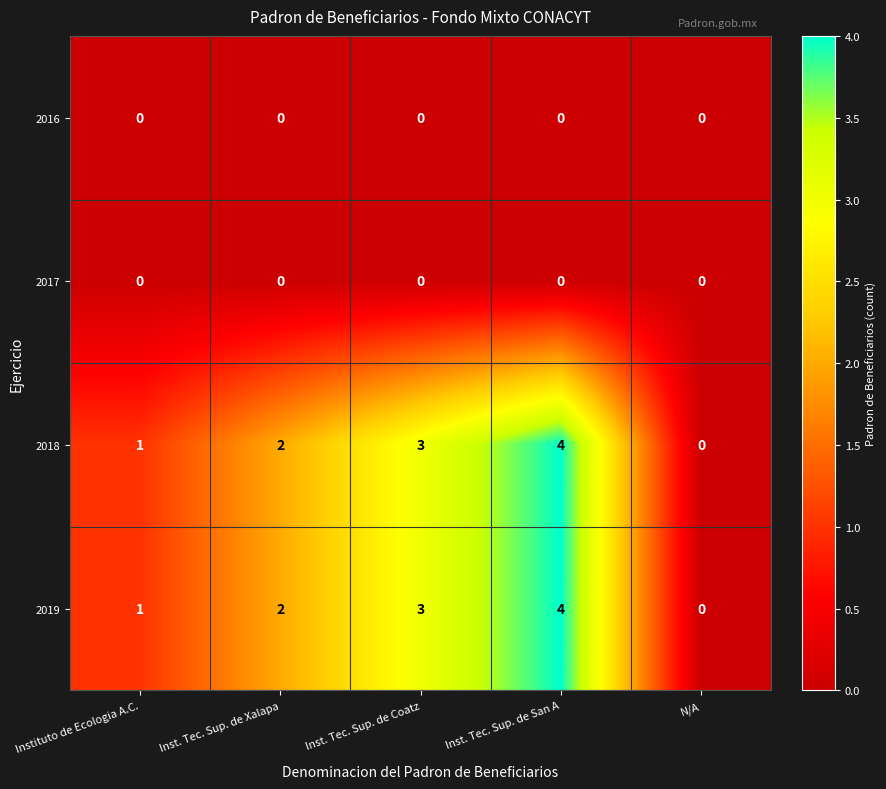

Which category has the highest value across all series?

Inst. Tec. Sup. de San A